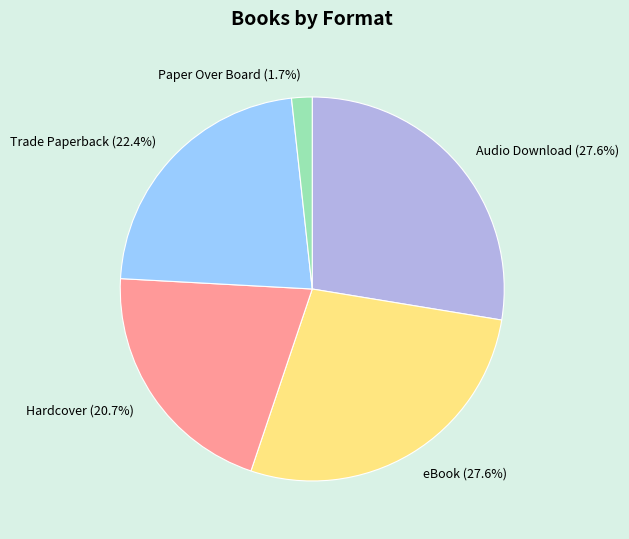

What is the ratio of the value at Audio Download to the value at eBook?

1.0